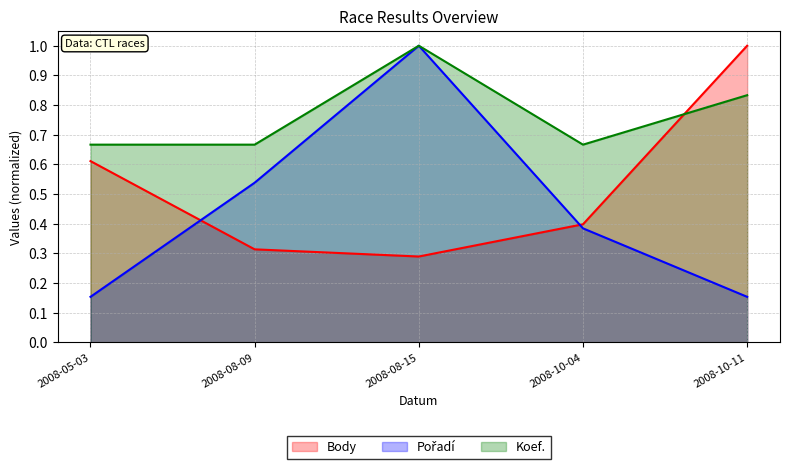

At which category does Body reach its first local valley?

2008-08-15